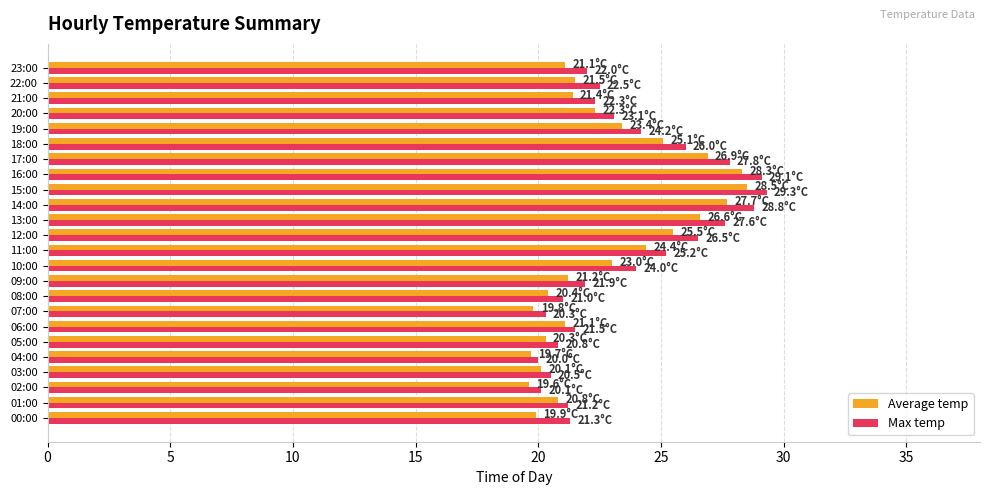

What are all the series names shown in the legend?

Average temp, Max temp